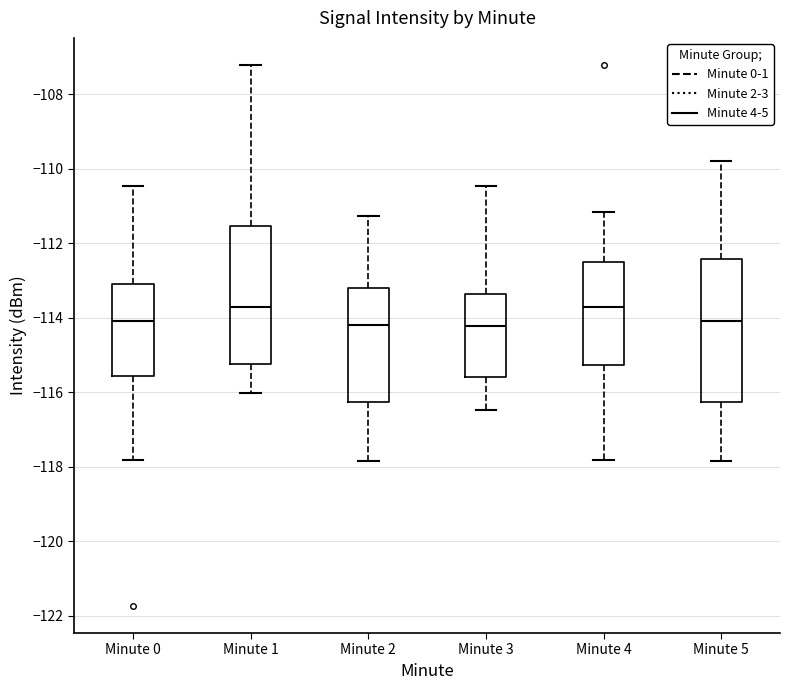

Reading left to right, read every box against the y-axis: the position of its median line, the range the box covers, and the ends of its whiskers. The values are not printed on the chart, so give them approximately, as read against the axis.

Minute 0: median -114.0, box -115.6 to -113.0, whiskers -117.8 to -110.4
Minute 1: median -113.8, box -115.2 to -111.6, whiskers -116.0 to -107.2
Minute 2: median -114.2, box -116.2 to -113.2, whiskers -117.8 to -111.2
Minute 3: median -114.2, box -115.6 to -113.4, whiskers -116.4 to -110.4
Minute 4: median -113.8, box -115.2 to -112.6, whiskers -117.8 to -111.2
Minute 5: median -114.0, box -116.2 to -112.4, whiskers -117.8 to -109.8